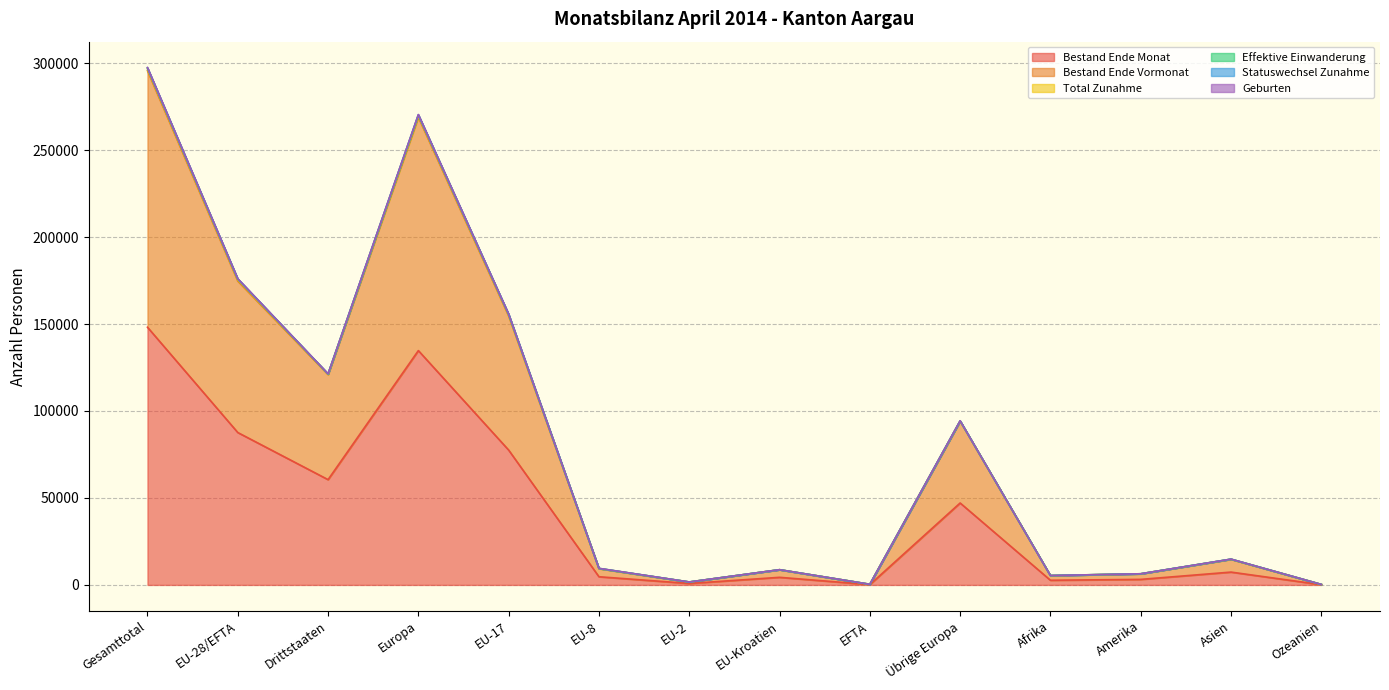

True or false: Bestand Ende Monat has a value of 85817 at Drittstaaten.

False